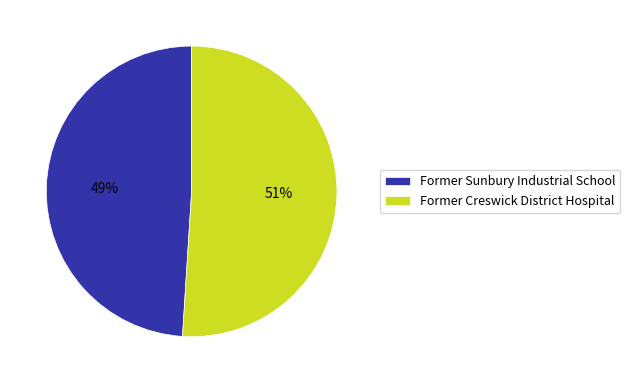

Is it true that Former Sunbury Industrial School is 49% of the pie?

True